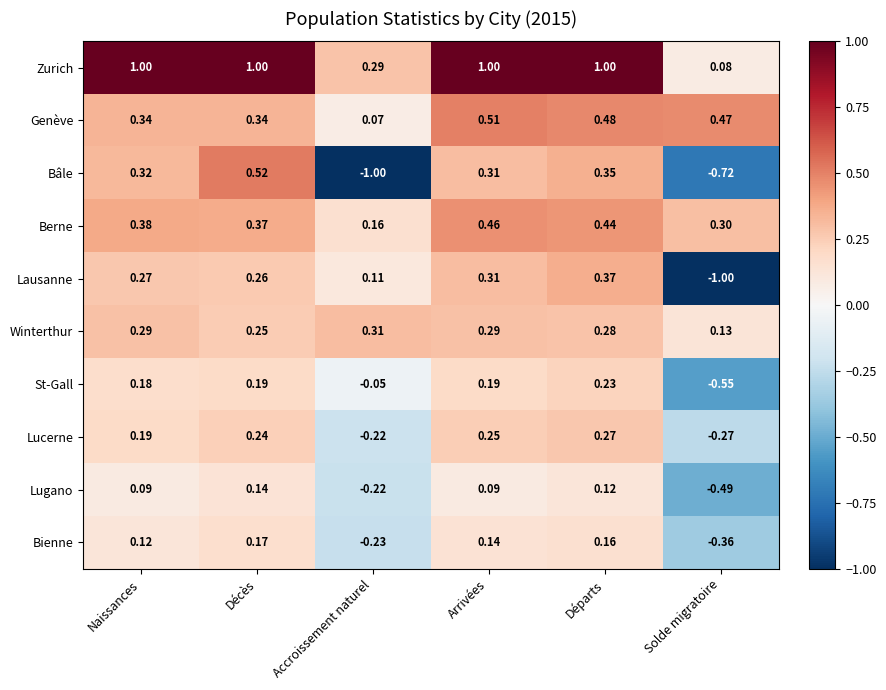

At which label does Lausanne first exceed 0?

Naissances